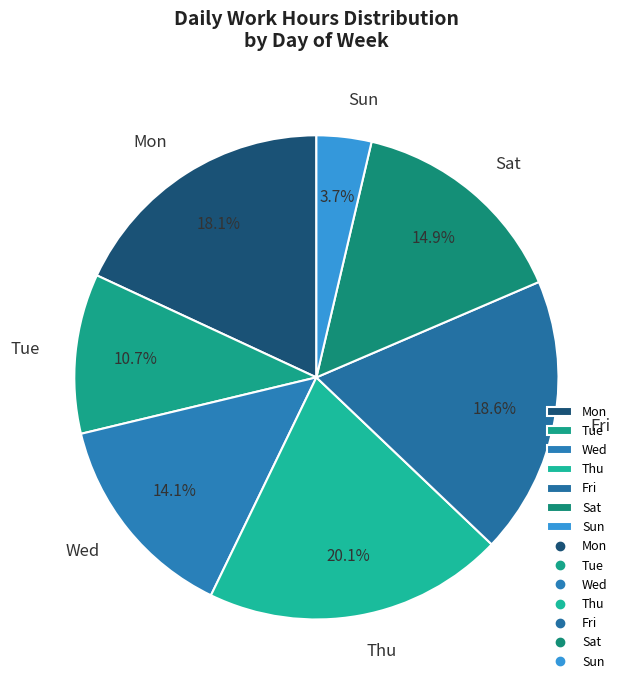

What is the ratio of the value at Mon to the value at Tue?

1.7